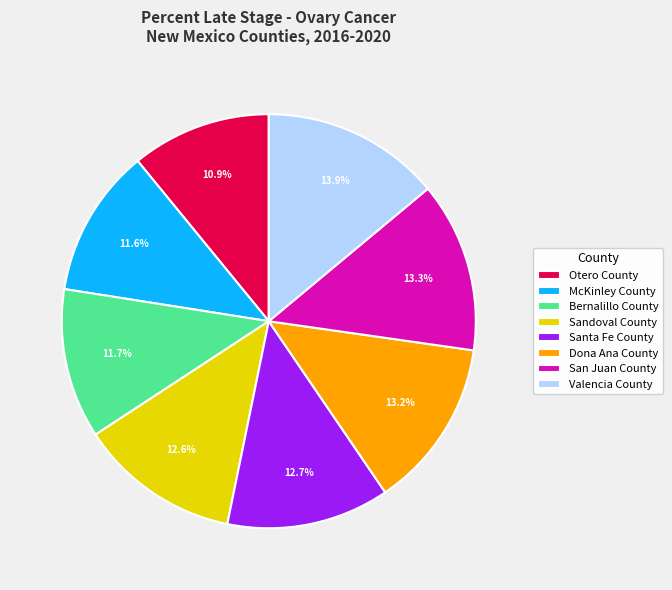

What is the total percentage of Dona Ana County and Bernalillo County?

24.9%